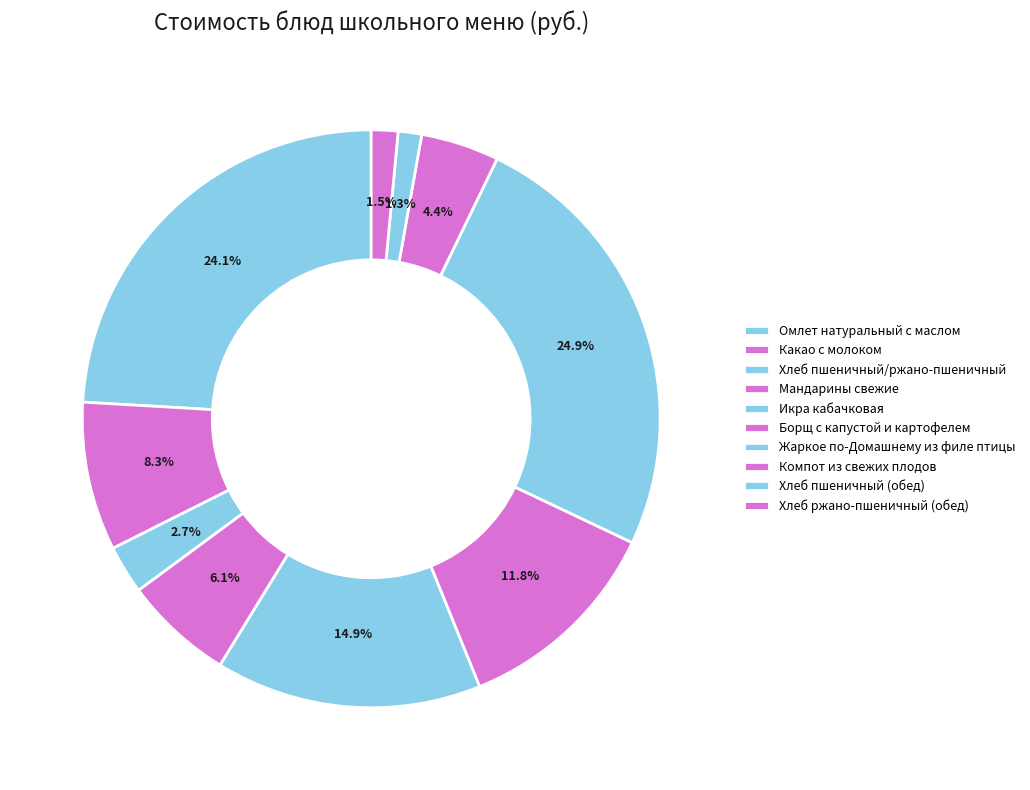

What is the smallest slice in the pie chart?

Хлеб пшеничный (обед)